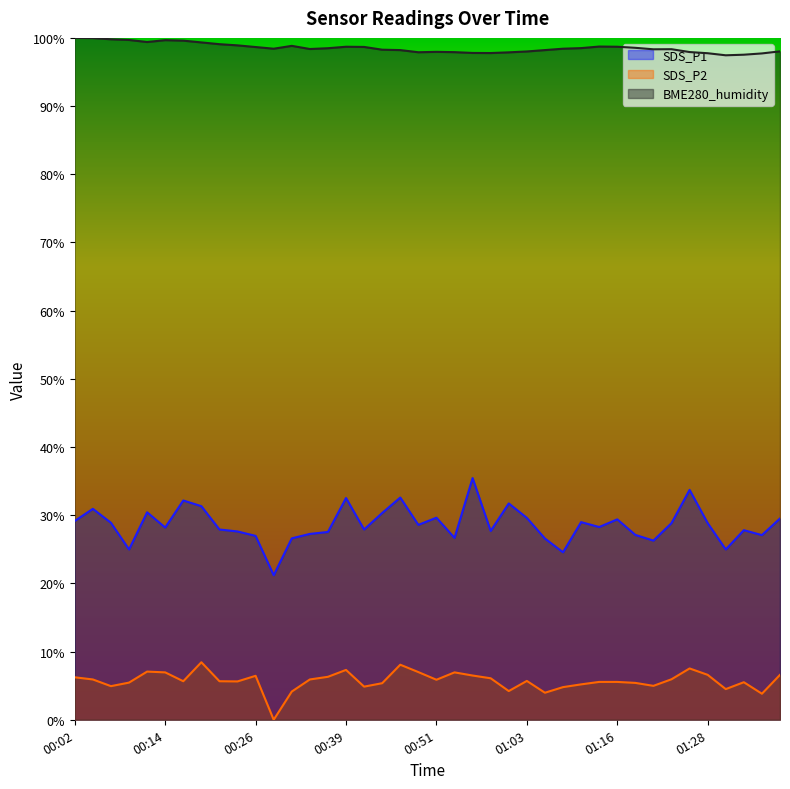

What is the highest value of the SDS_P2 series?

8.4